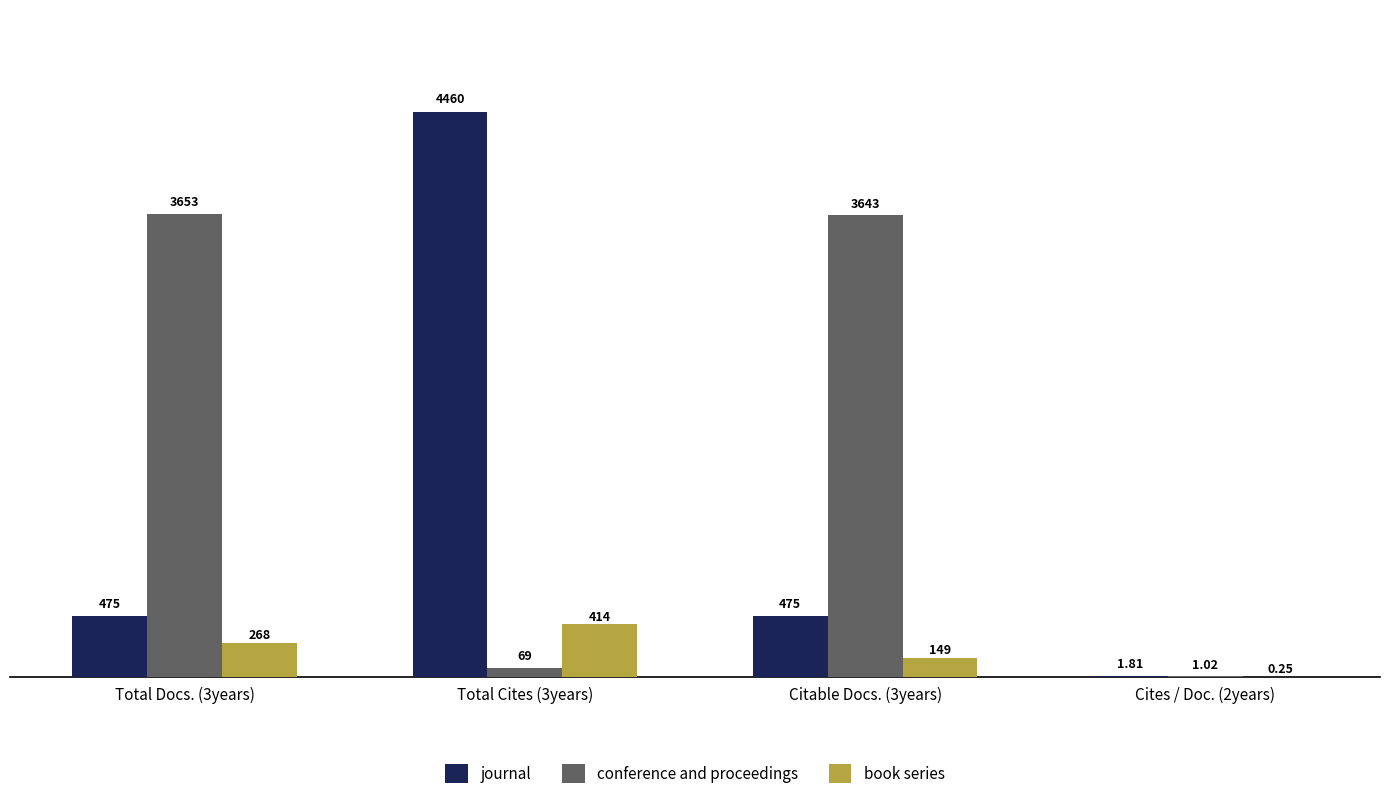

Which series changed the most between Citable Docs. (3years) and Cites / Doc. (2years)?

conference and proceedings